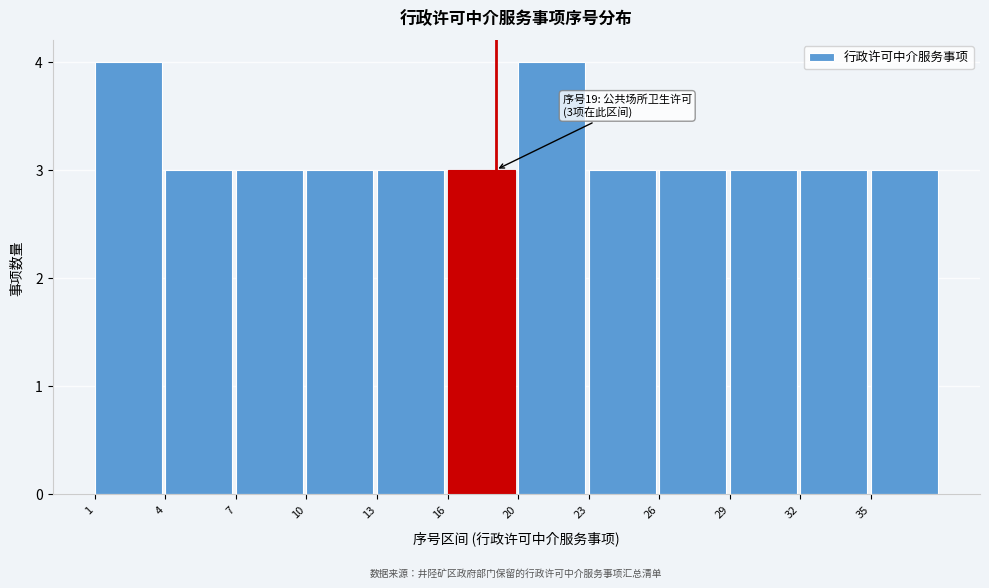

Reading right to left, transcribe all the data shown in this chart.

3	3	3	3	3	4	3	3	3	3	3	4